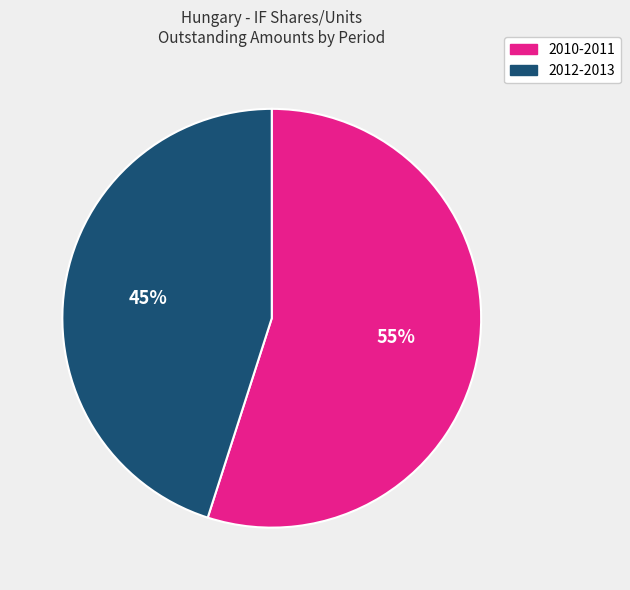

Is there any slice that represents more than half of the pie?

Yes